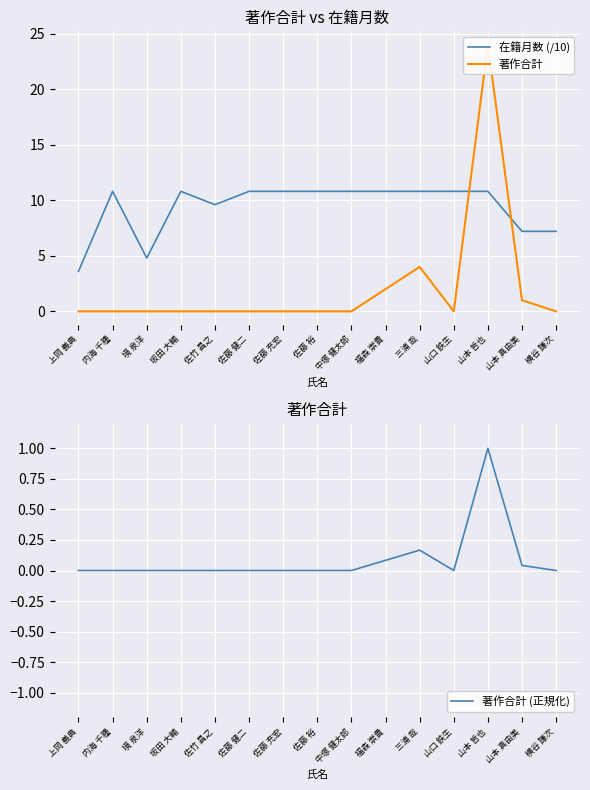

At which category is the sum across all series the highest?

山本 哲也